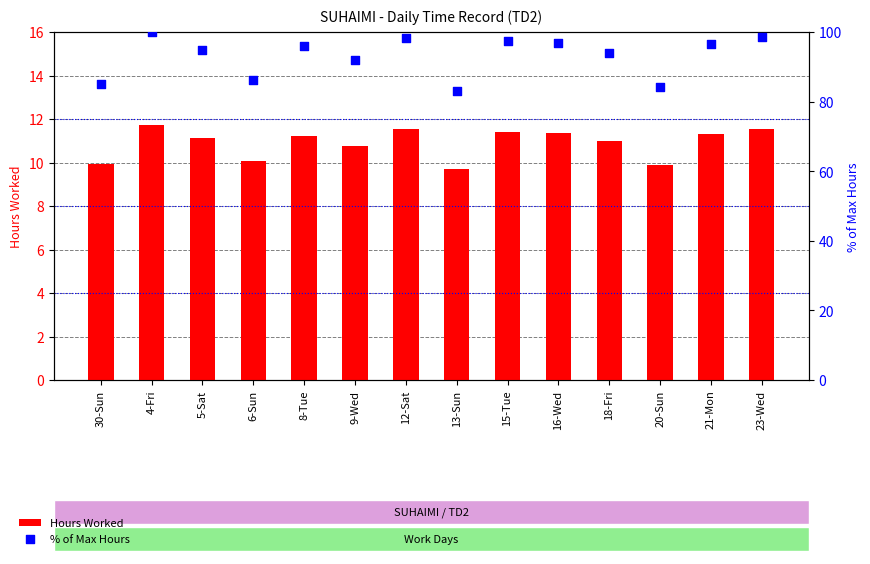

At which category is the sum across all series the highest?

4-Fri